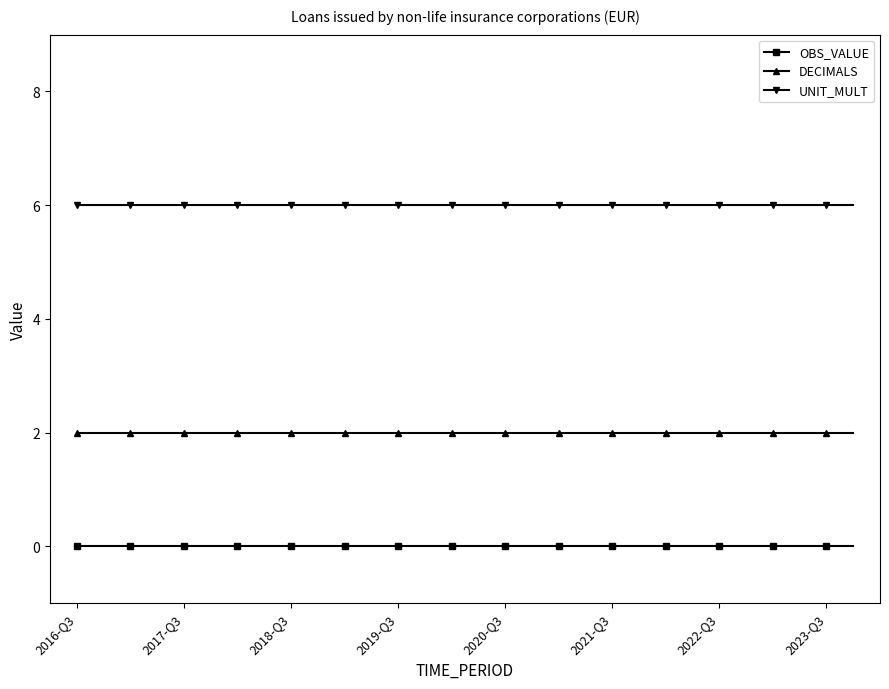

What is the sum of all DECIMALS values?

60